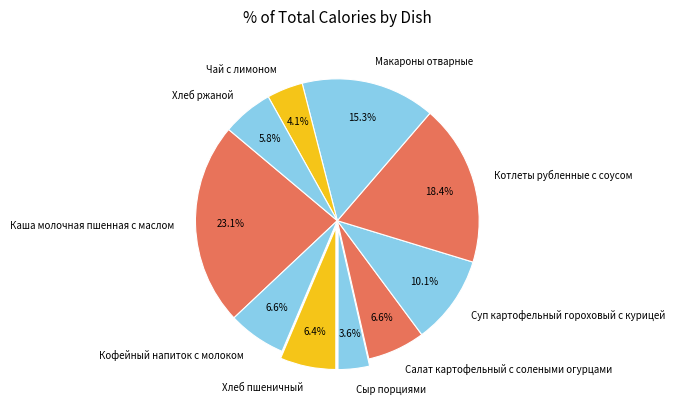

Does any single category account for the majority?

No